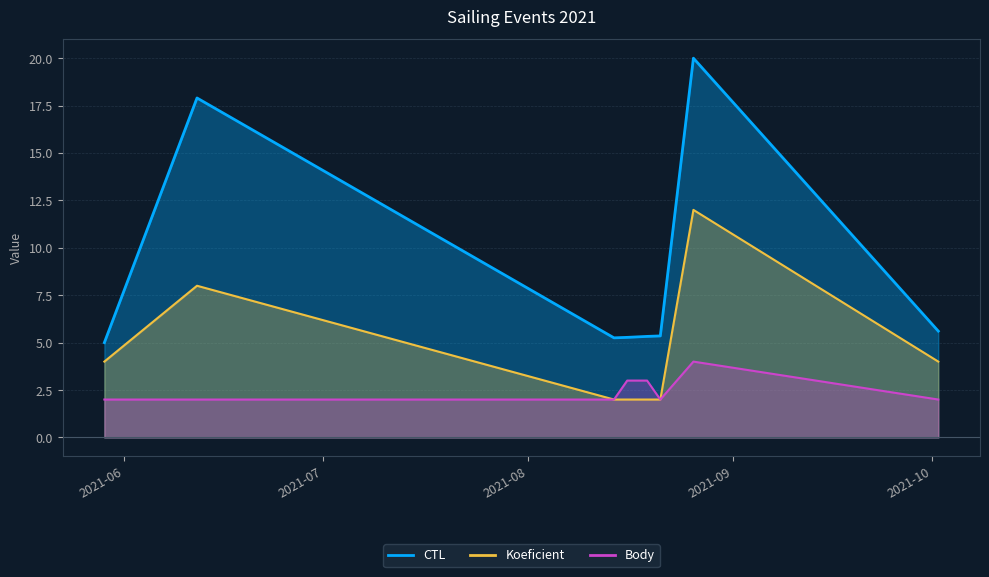

How many data points in Koeficient are above 4?

2